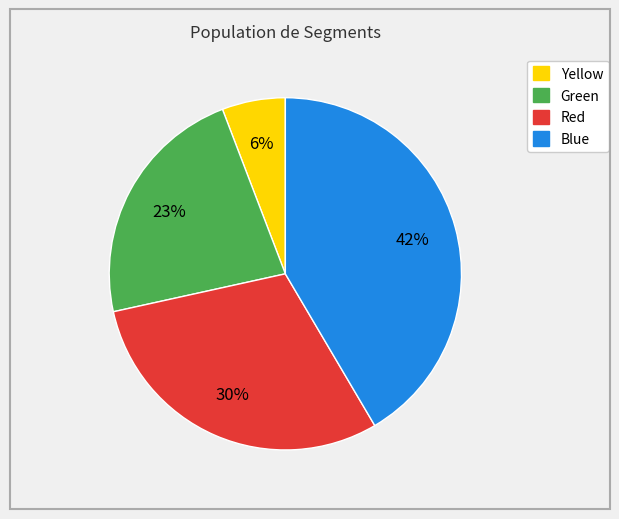

To the nearest percent, what is the combined percentage of Green and Blue?

64%